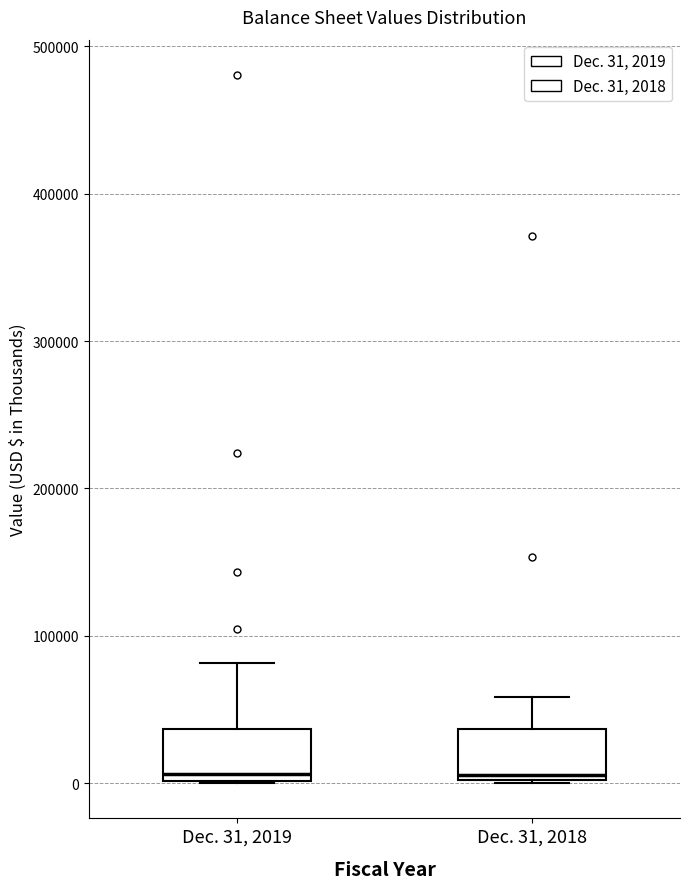

Reading left to right, read every box against the y-axis: the position of its median line, the range the box covers, and the ends of its whiskers. The values are not printed on the chart, so give them approximately, as read against the axis.

Dec. 31, 2019: median 10000, box 0 to 40000, whiskers 0 to 80000
Dec. 31, 2018: median 10000, box 0 to 40000, whiskers 0 to 60000